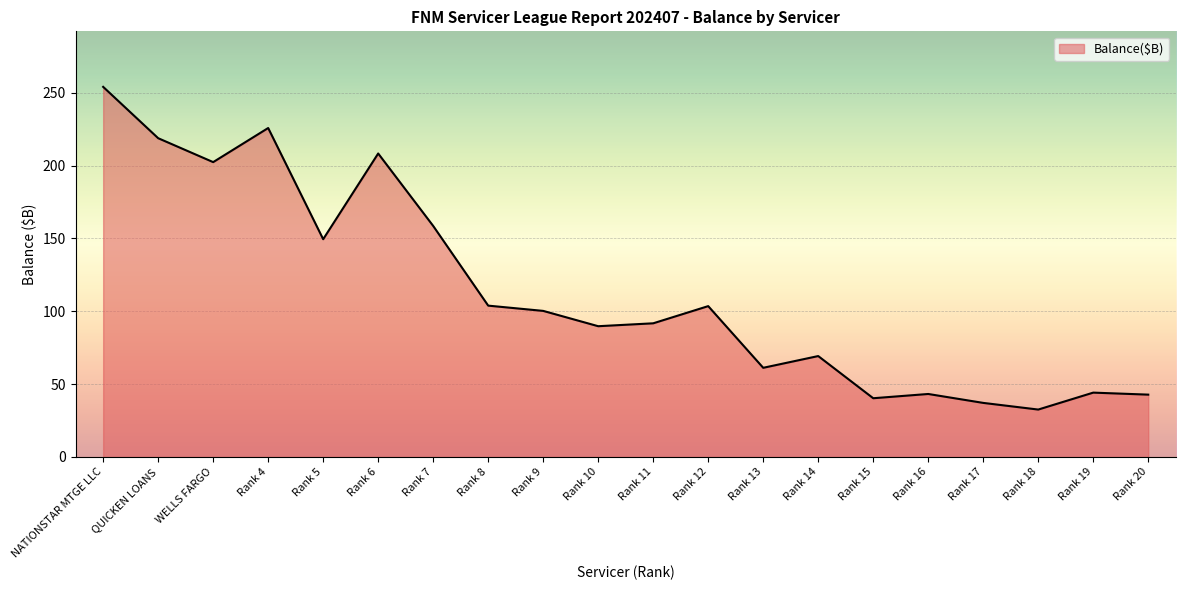

Where is the first local minimum?

WELLS FARGO